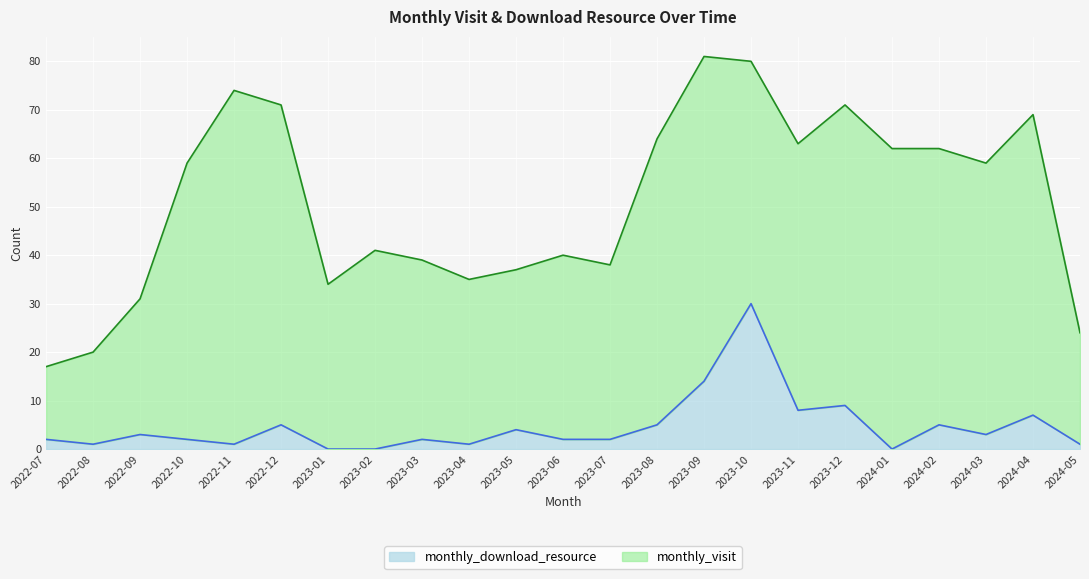

True or false: monthly_download_resource has a value of 9 at 2023-12.

True